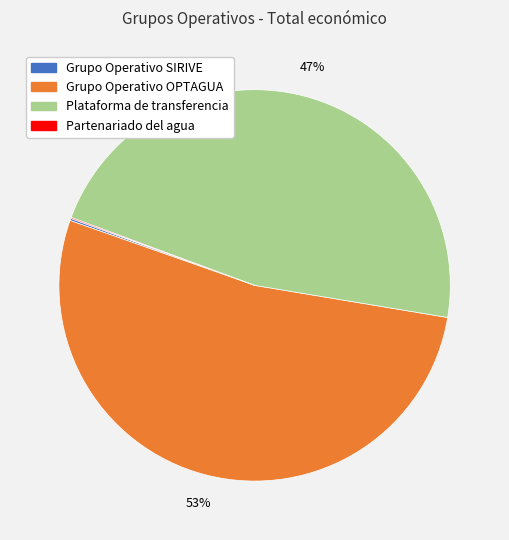

To the nearest percent, what portion does Plataforma de transferencia represent?

47%